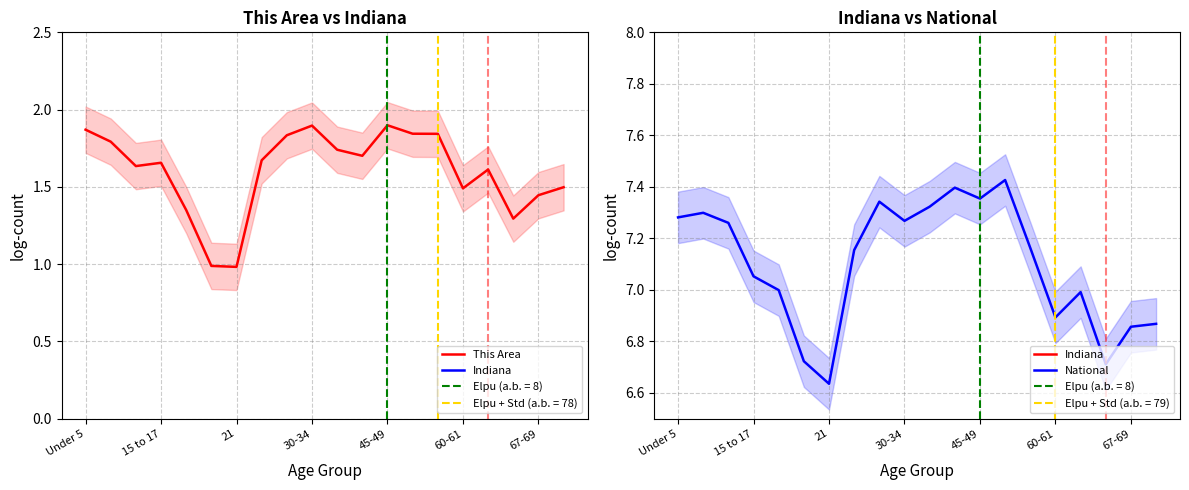

What is the greatest value displayed?

7.4